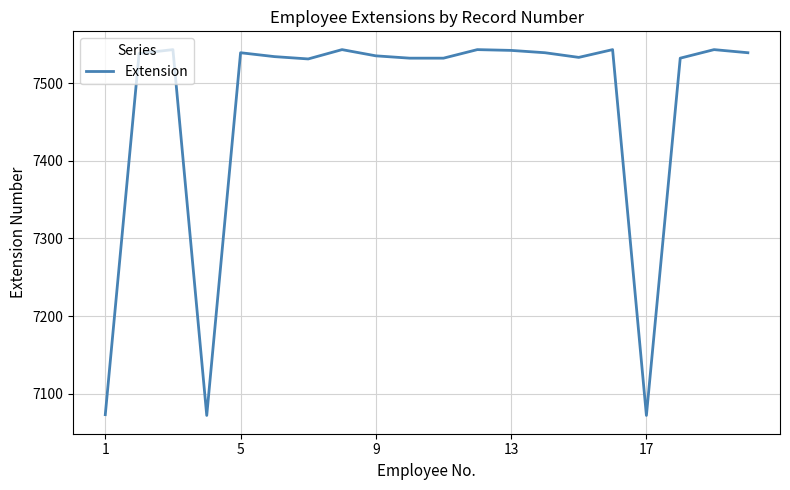

What is the difference between the maximum and minimum values?

471